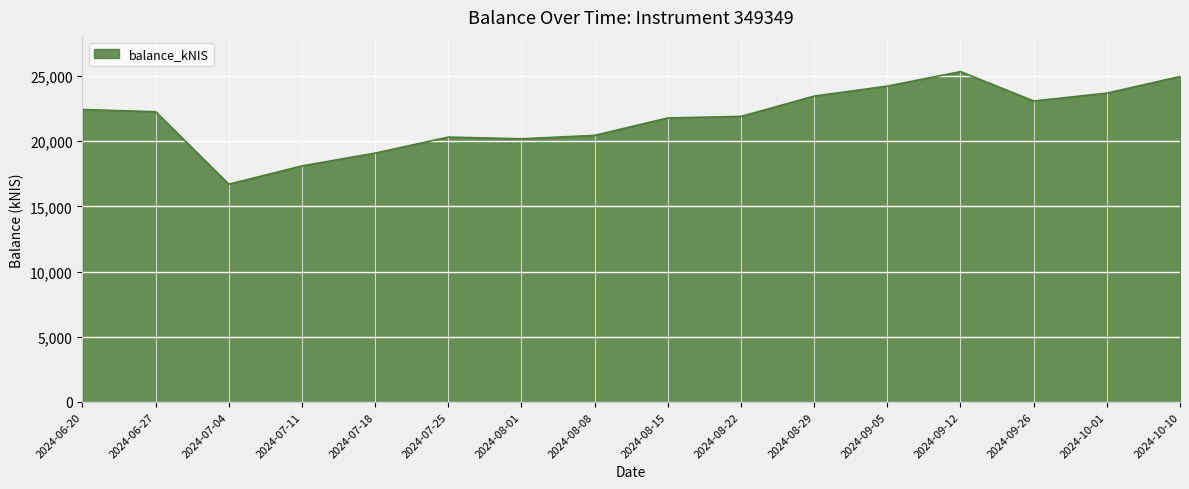

Read the value at 2024-09-26.

23085.0